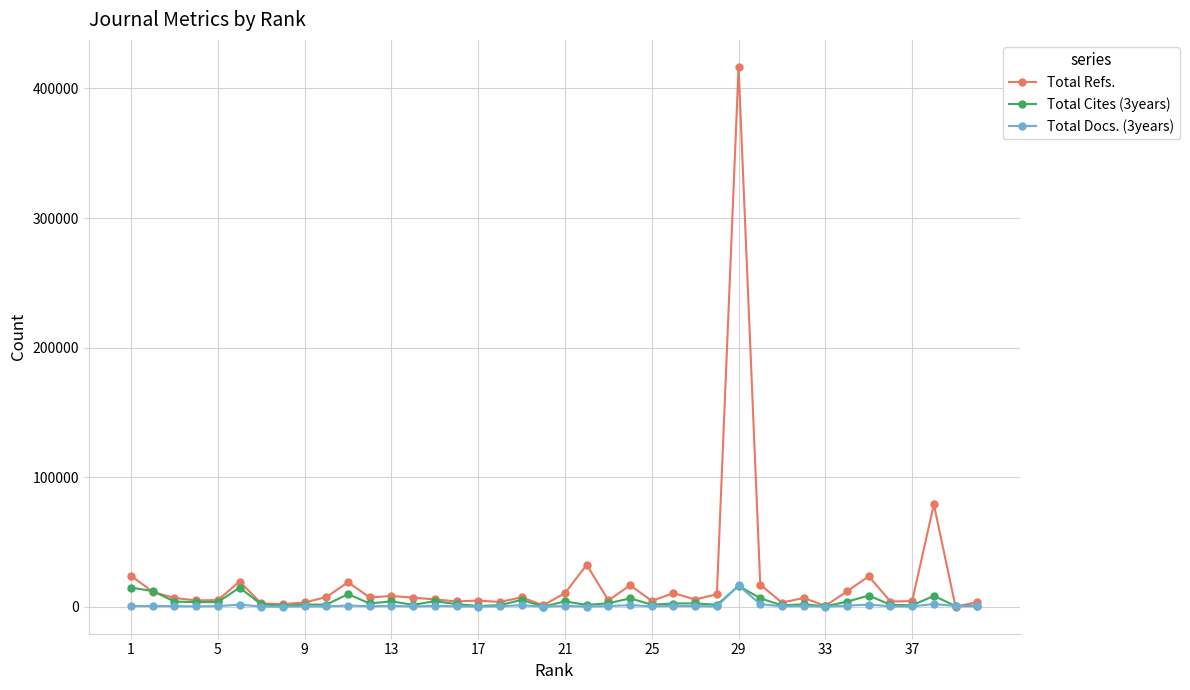

What is the maximum value shown in the chart?

416674